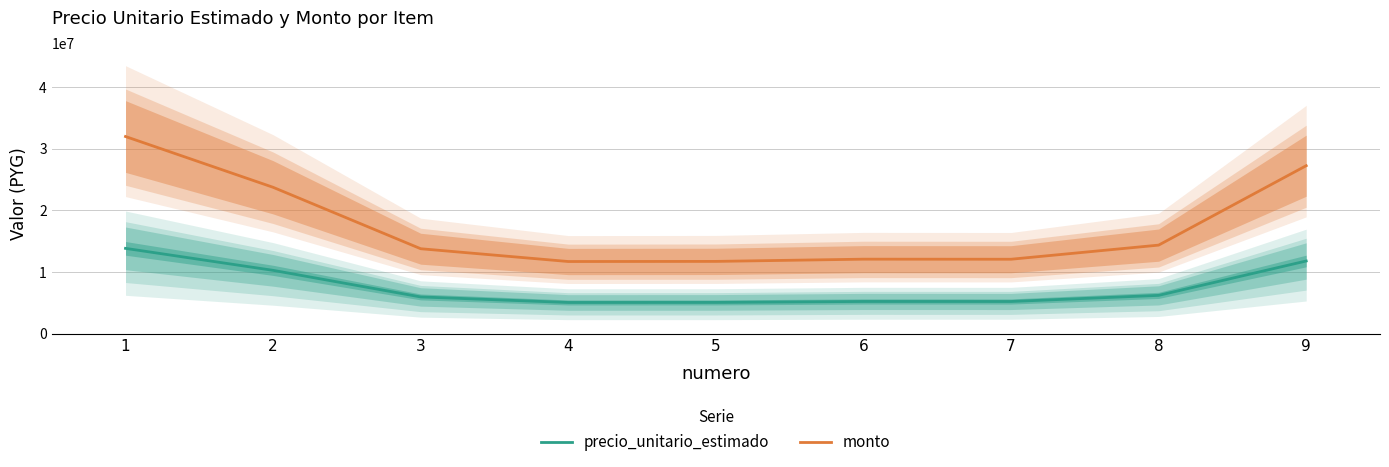

Does the chart have visible grid lines?

Yes